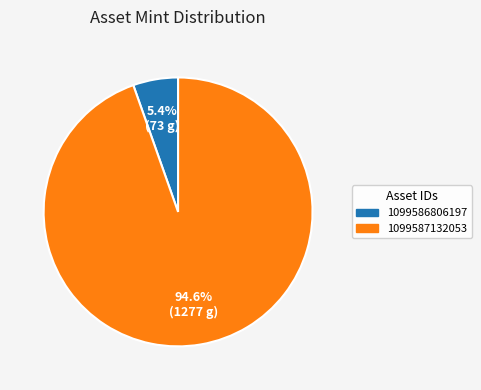

Count the number of slices in the pie.

2